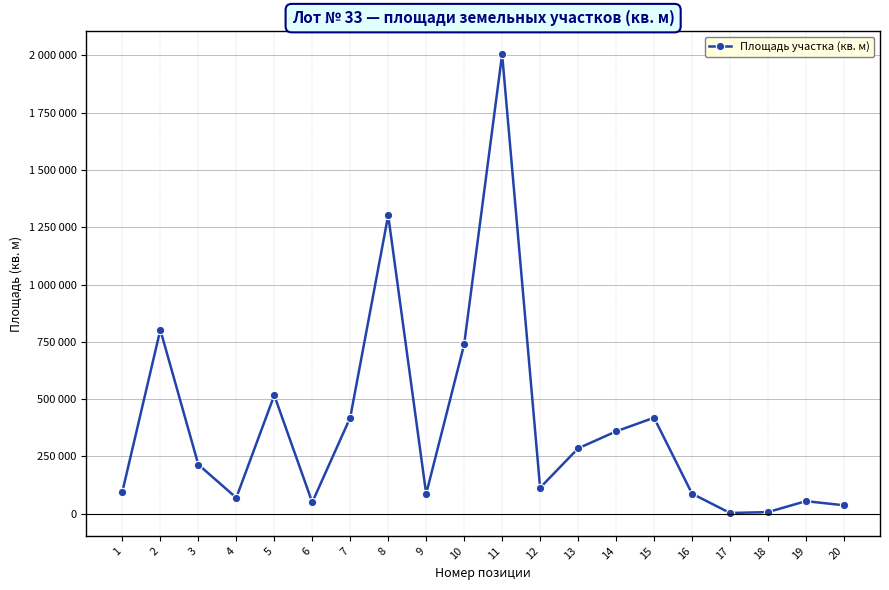

What is the sum of all values?

7670764